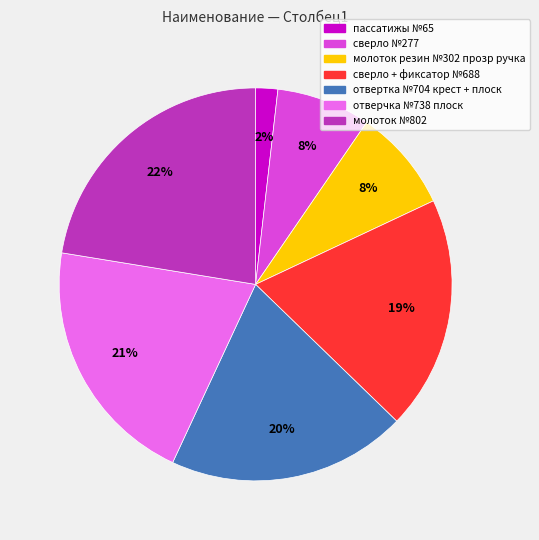

What is the ratio of the value at молоток резин №302 прозр ручка to the value at сверло + фиксатор №688?

0.4